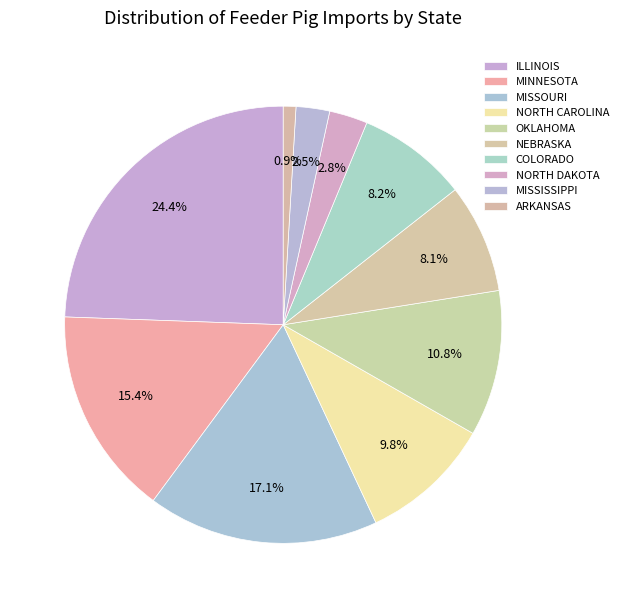

Which category has the smallest portion of the pie?

ARKANSAS